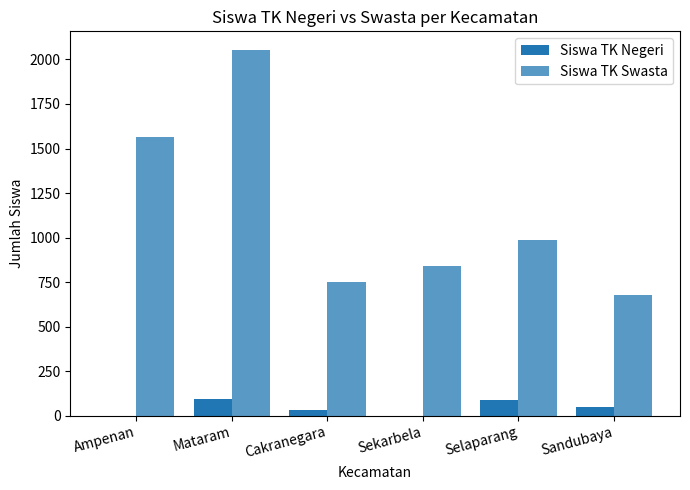

How many data points does each series have?

6